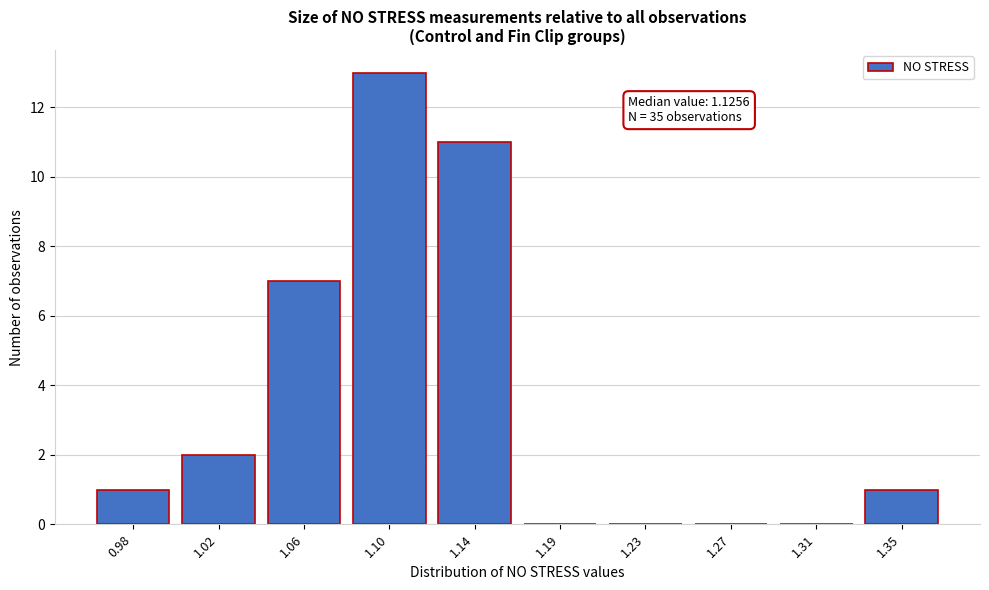

Reading left to right, extract all data points from this chart.

0.98=1	1.02=2	1.06=7	1.10=13	1.14=11	1.19=0	1.23=0	1.27=0	1.31=0	1.35=1